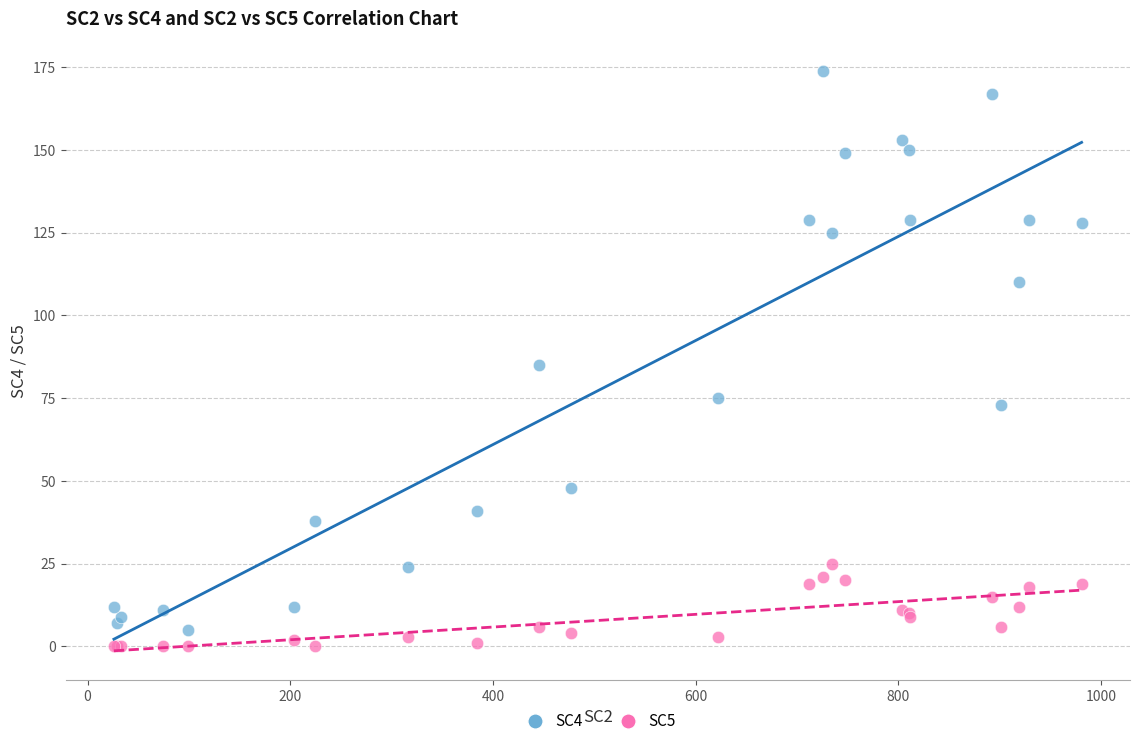

Across all series, what Y value is closest to 87?

85